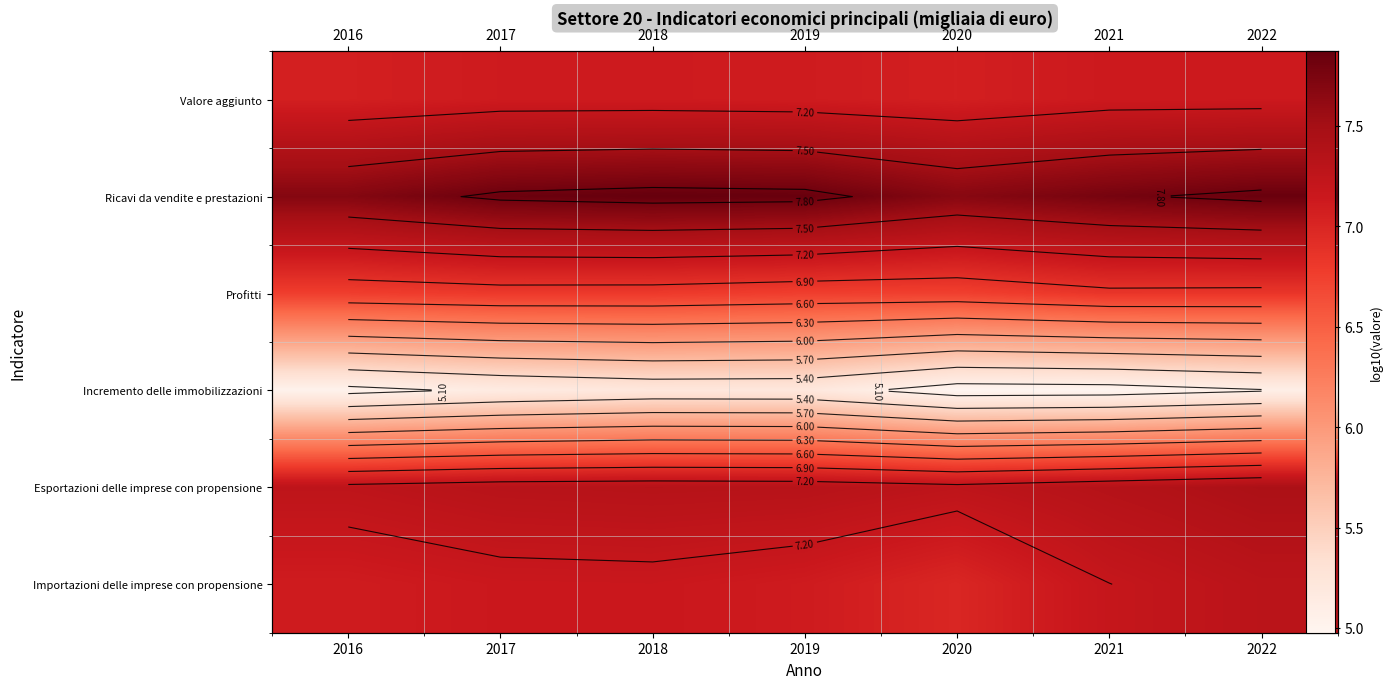

The value of Incremento delle immobilizzazioni at 2022 is 1.9. True or false?

False